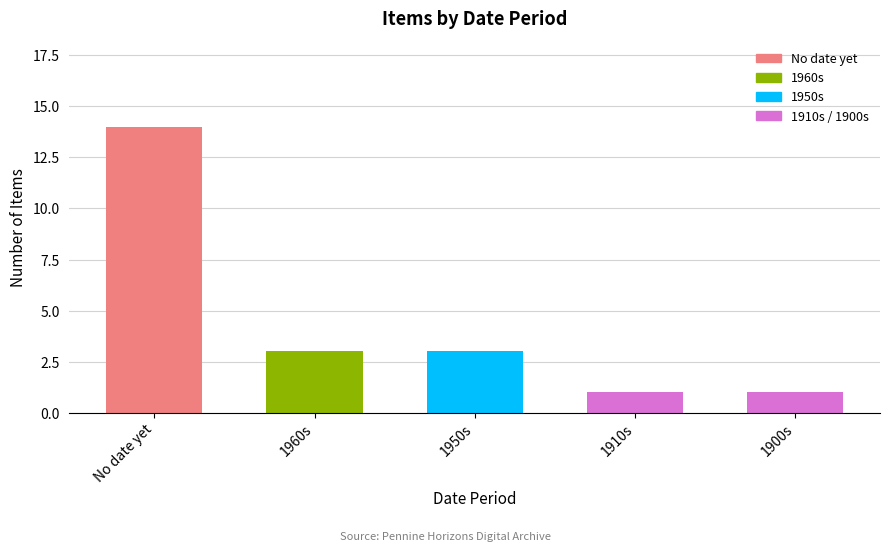

Approximately how many times larger is the value at No date yet compared to 1910s?

14.0